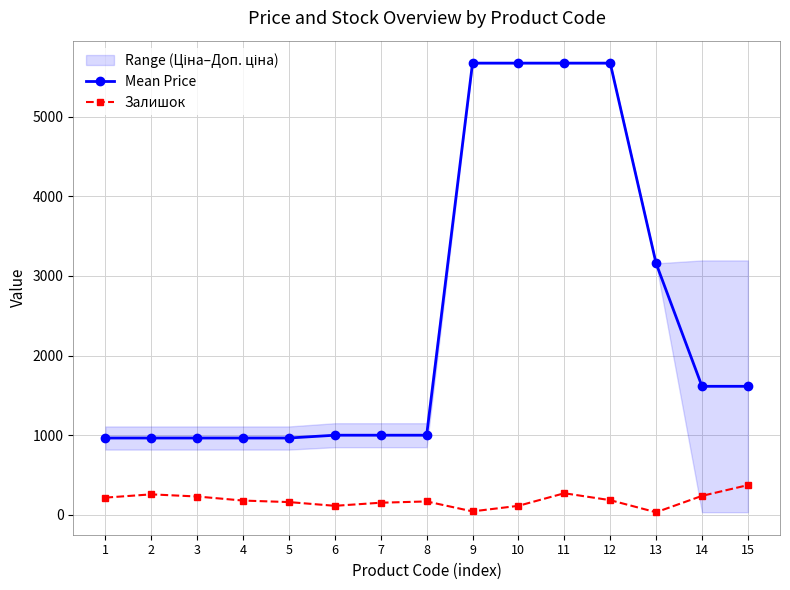

What is the value of the Mean Price point at the 4th from the left?

963.8